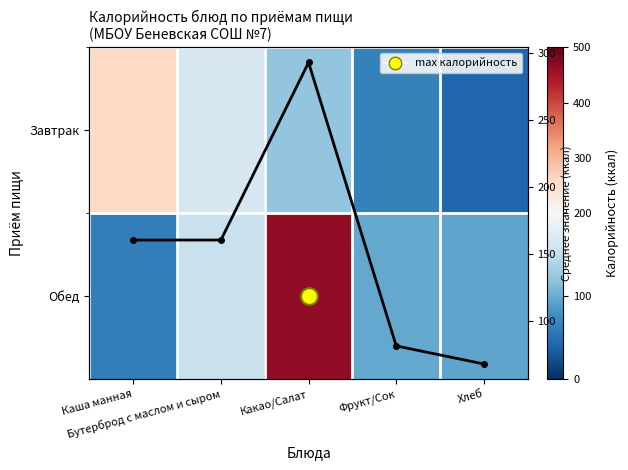

At which category is the sum across all series the highest?

Какао/Салат